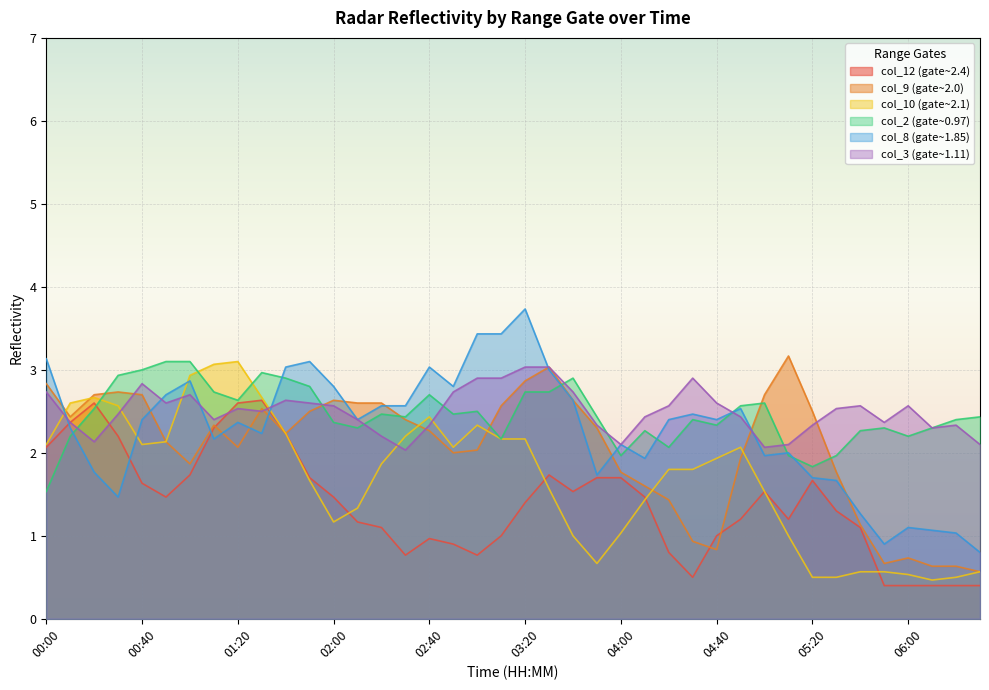

Count the number of data series in this chart.

6